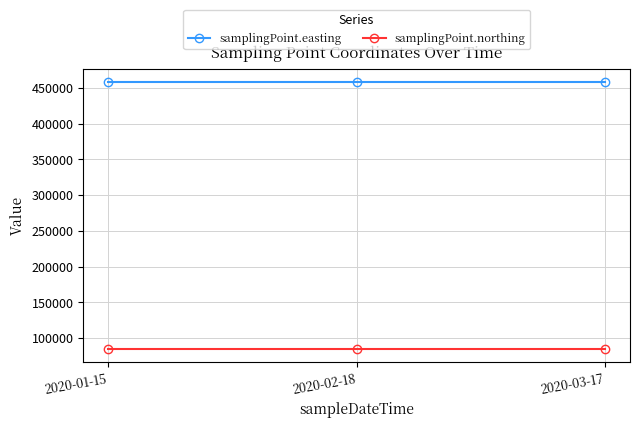

Rank the series by their average value, from lowest to highest.

samplingPoint.northing, samplingPoint.easting